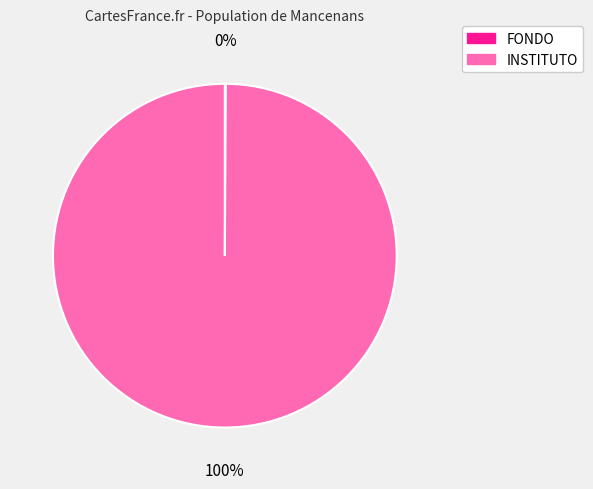

True or false: INSTITUTO accounts for 100% of the total.

True